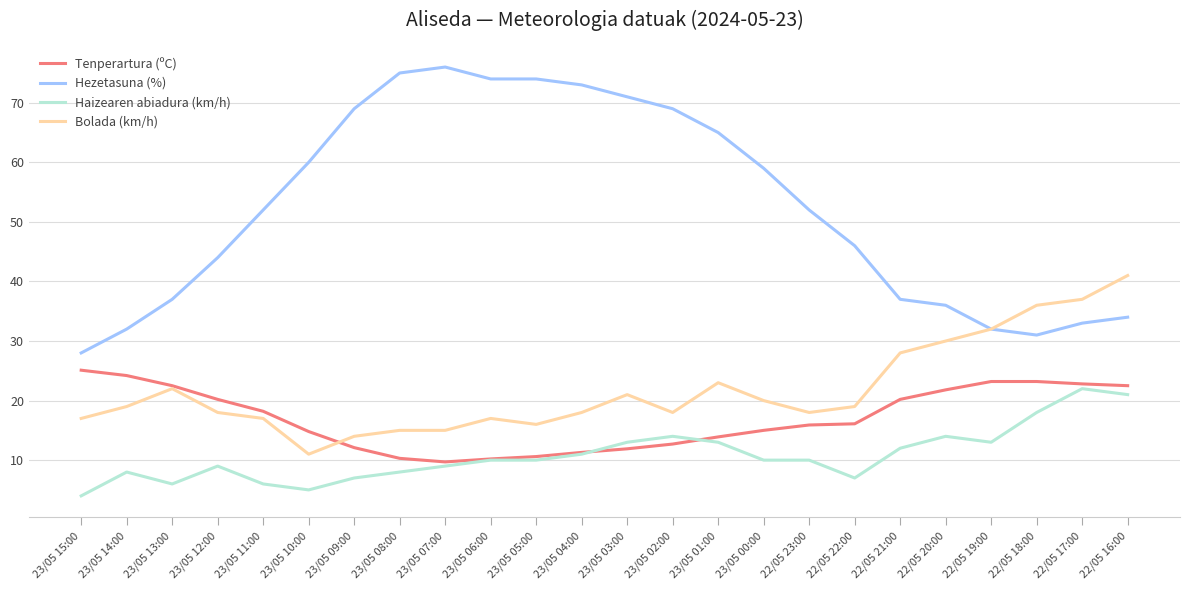

The value of Hezetasuna (%) at 22/05 19:00 is 18.8. True or false?

False